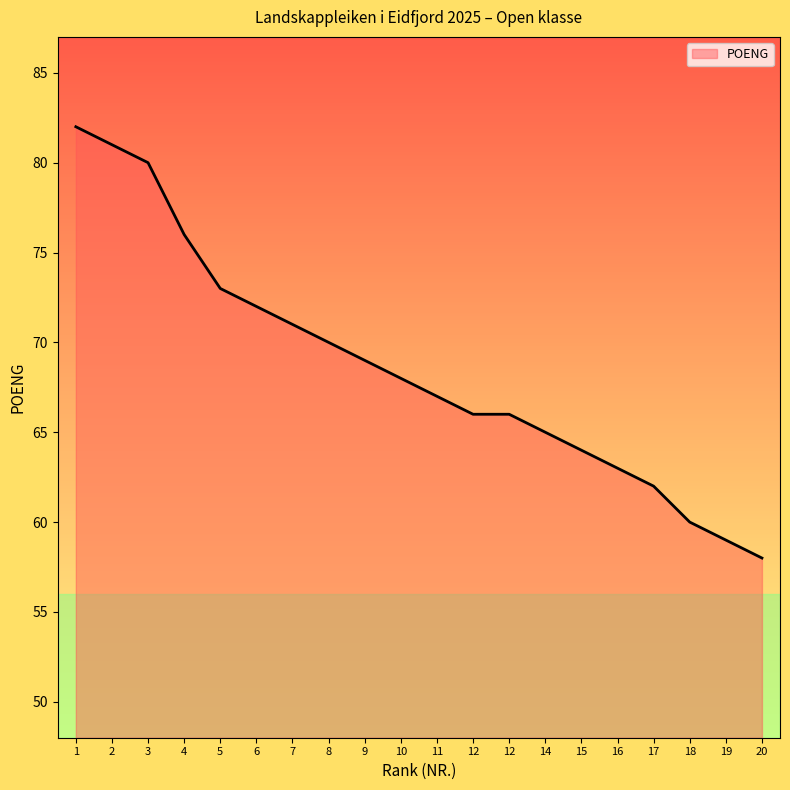

Which has a higher value, 11 or 17?

11